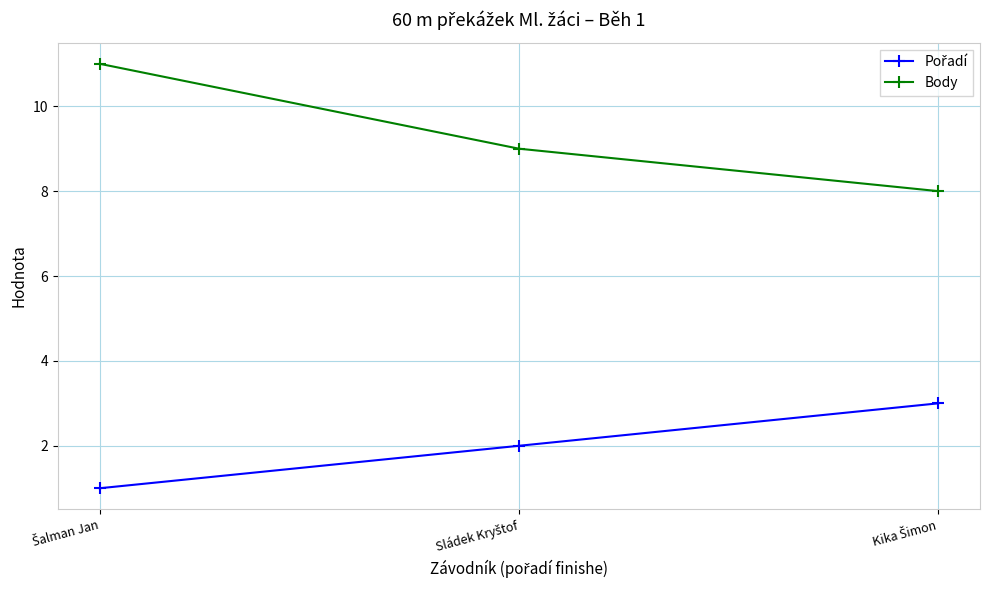

Which series has the largest range (max minus min)?

Body